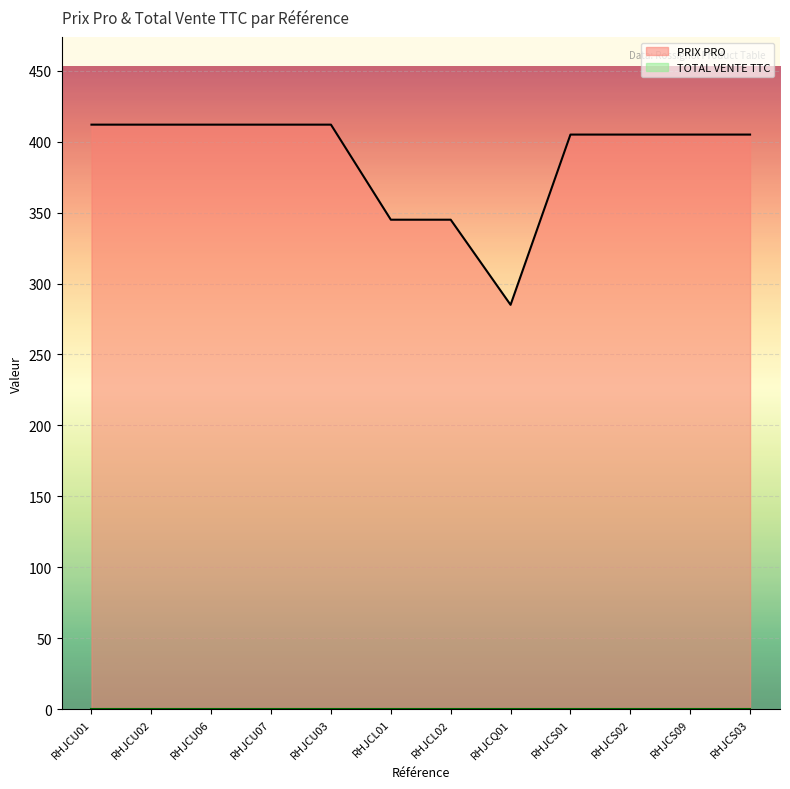

List the labels in order of value, smallest first.

RHJCQ01, RHJCL01, RHJCL02, RHJCS01, RHJCS02, RHJCS09, RHJCS03, RHJCU01, RHJCU02, RHJCU06, RHJCU07, RHJCU03